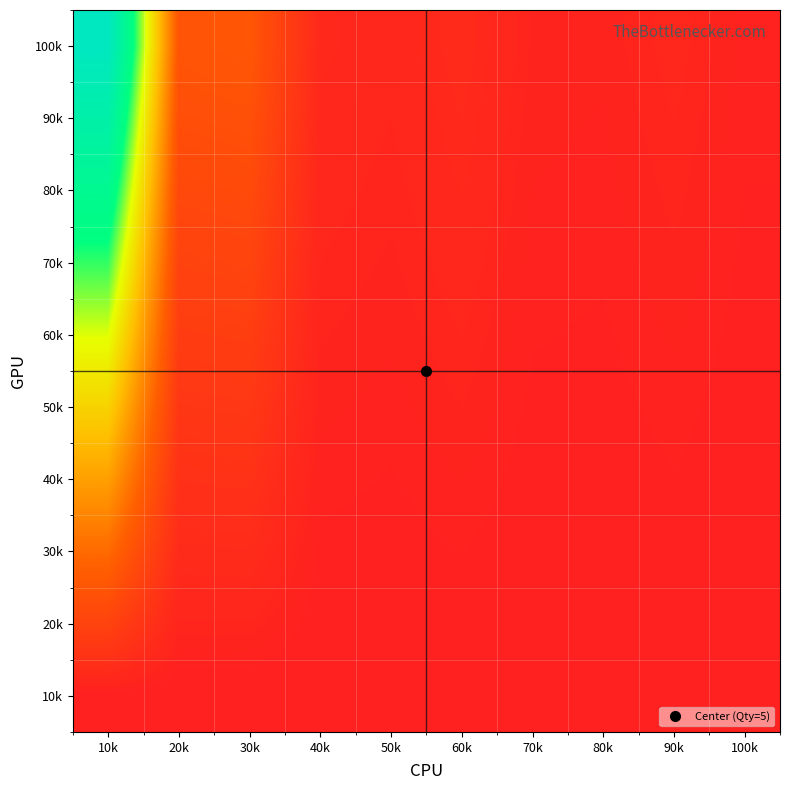

What is the difference between the highest and lowest values at 10k?

20.0